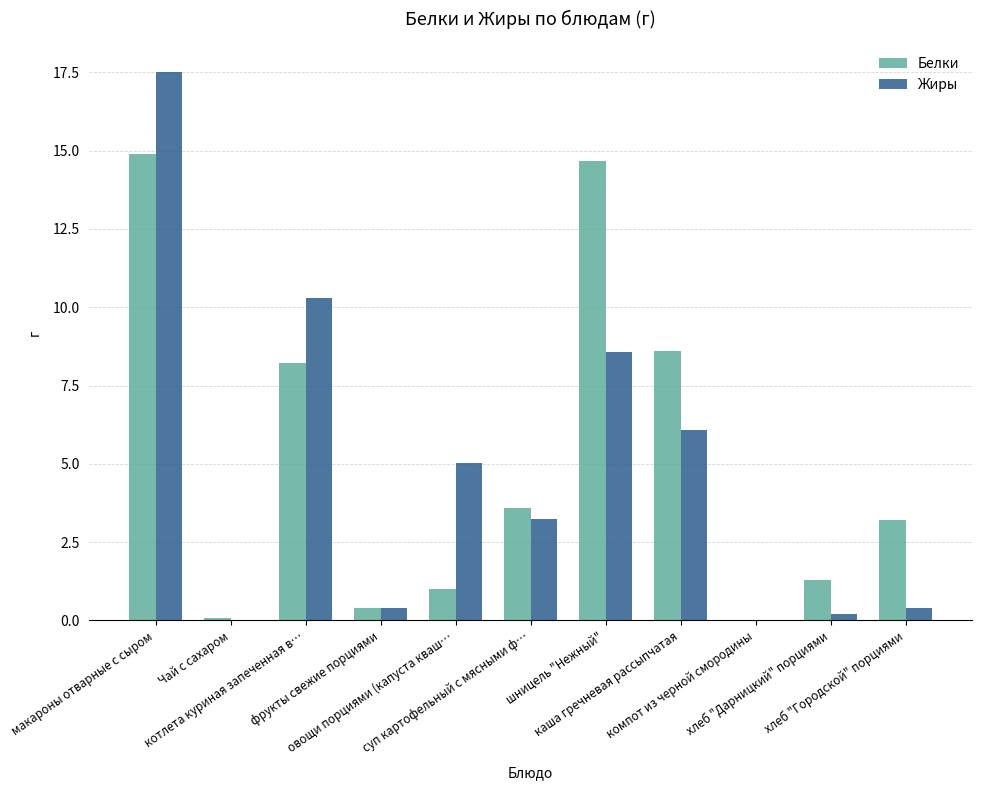

What is the sum of all Белки values?

55.9